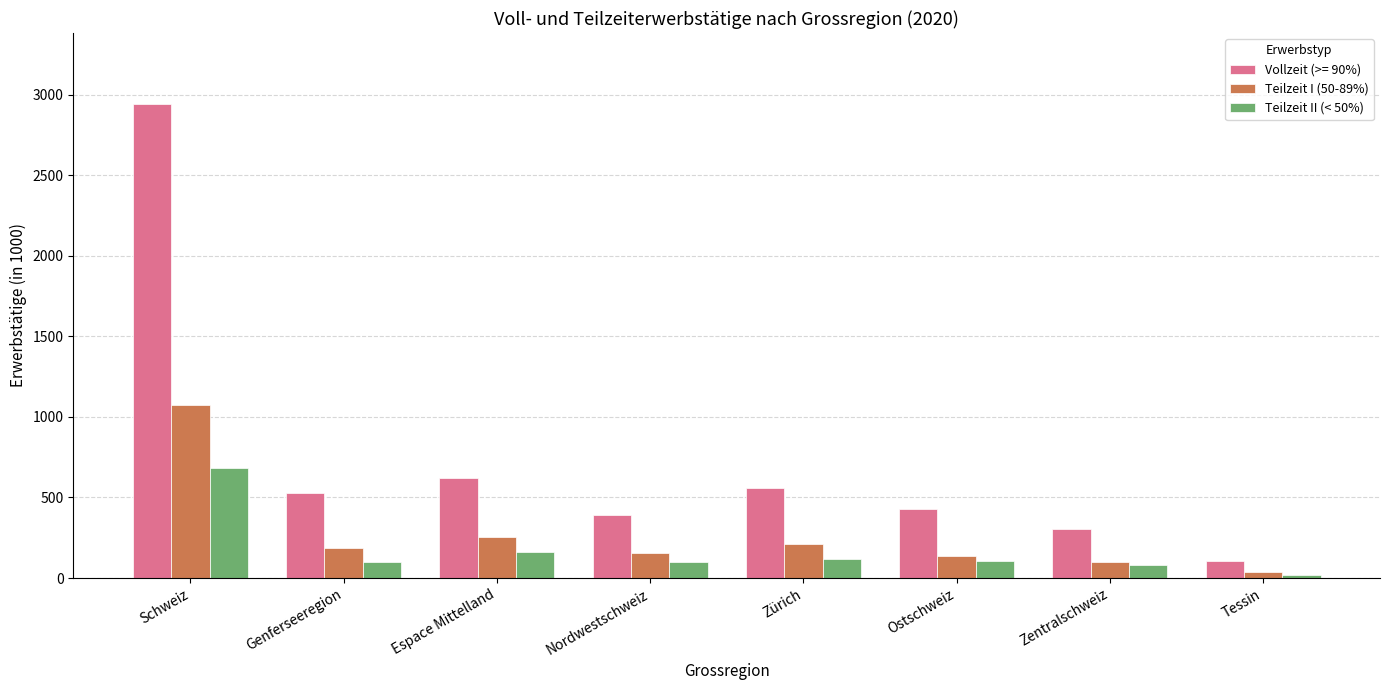

Does the chart contain stacked bars?

No